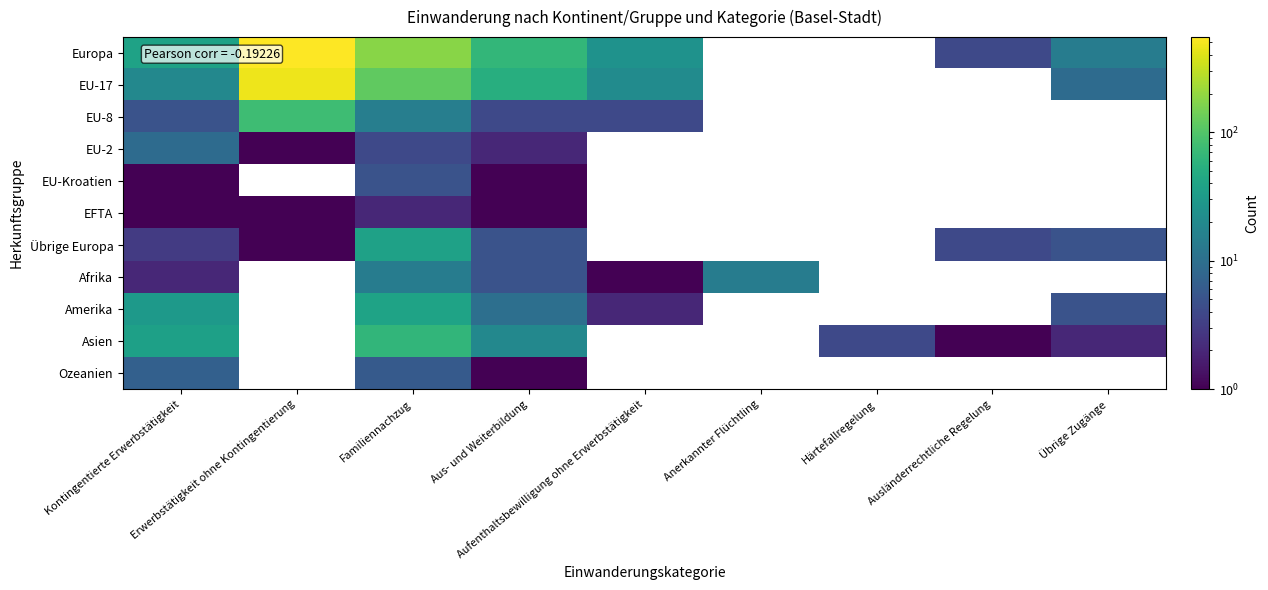

Which has a higher value, Härtefallregelung or Erwerbstätigkeit ohne Kontingentierung?

Erwerbstätigkeit ohne Kontingentierung